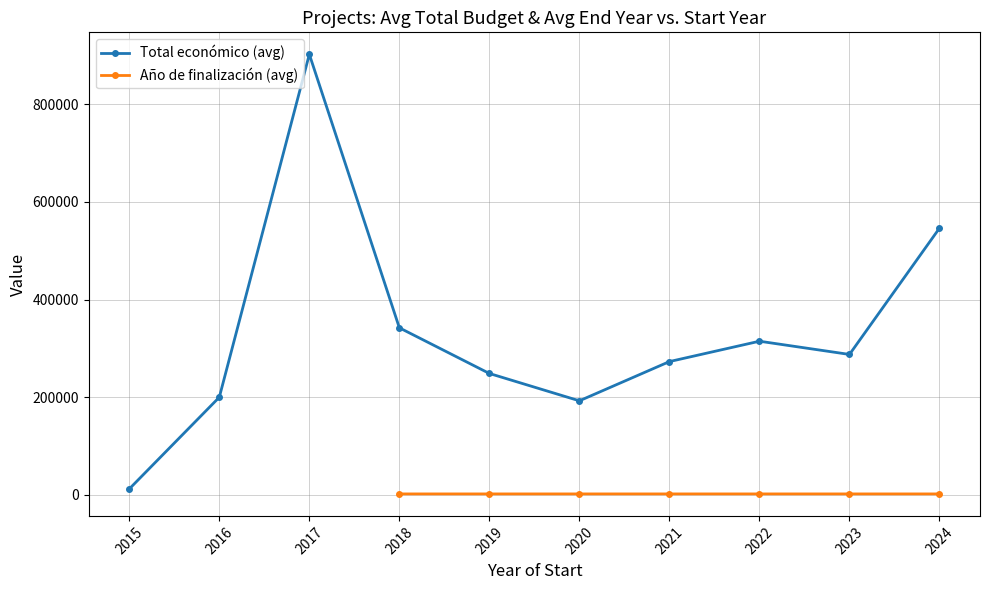

True or false: Año de finalización (avg) and Total económico (avg) intersect in this chart.

False